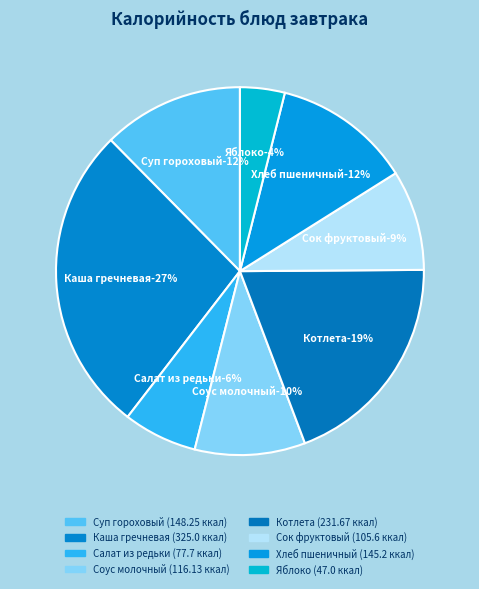

What is the smallest slice in the pie chart?

Яблоко